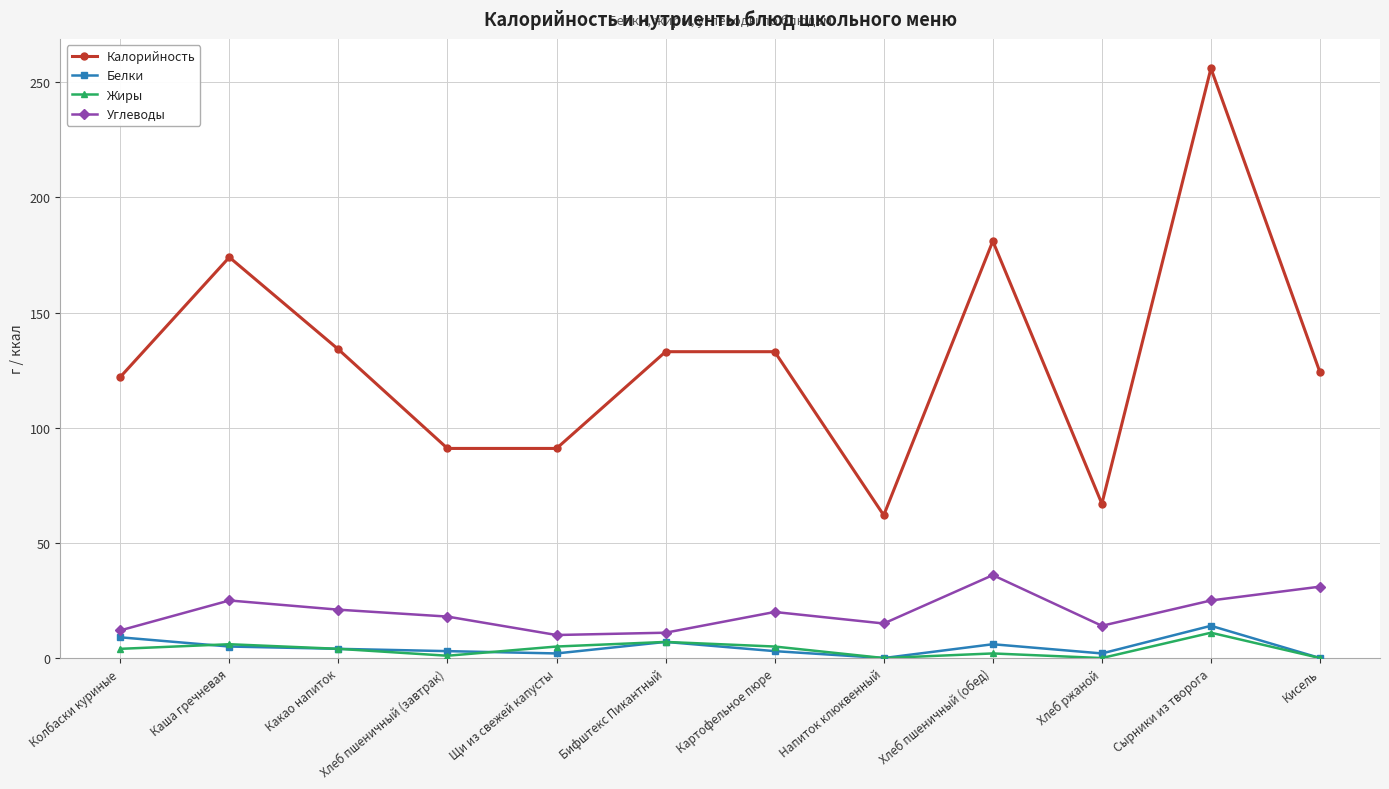

In Углеводы, how many points are higher than both neighbors (excluding endpoints)?

3